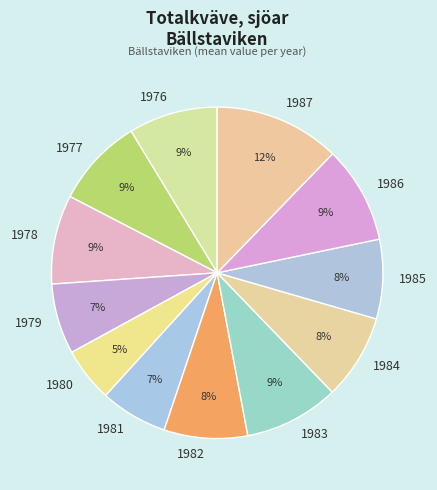

To the nearest percent, what is the difference between the largest and smallest slice percentages?

7%